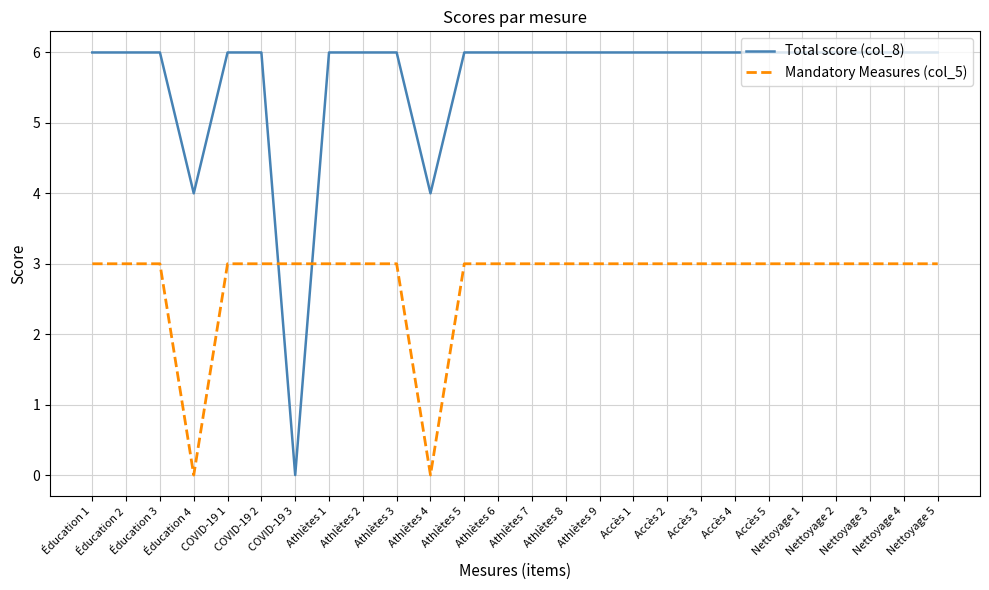

Rank the series by their average value, from highest to lowest.

Total score (col_8), Mandatory Measures (col_5)